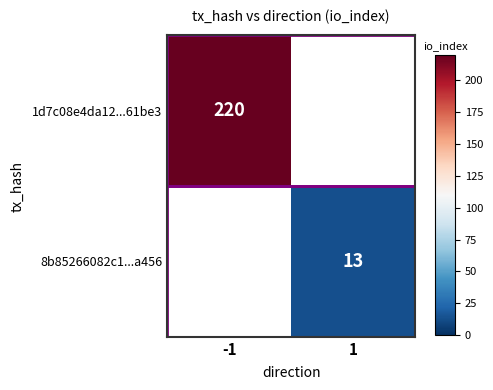

Between 1 and -1, which is larger?

-1